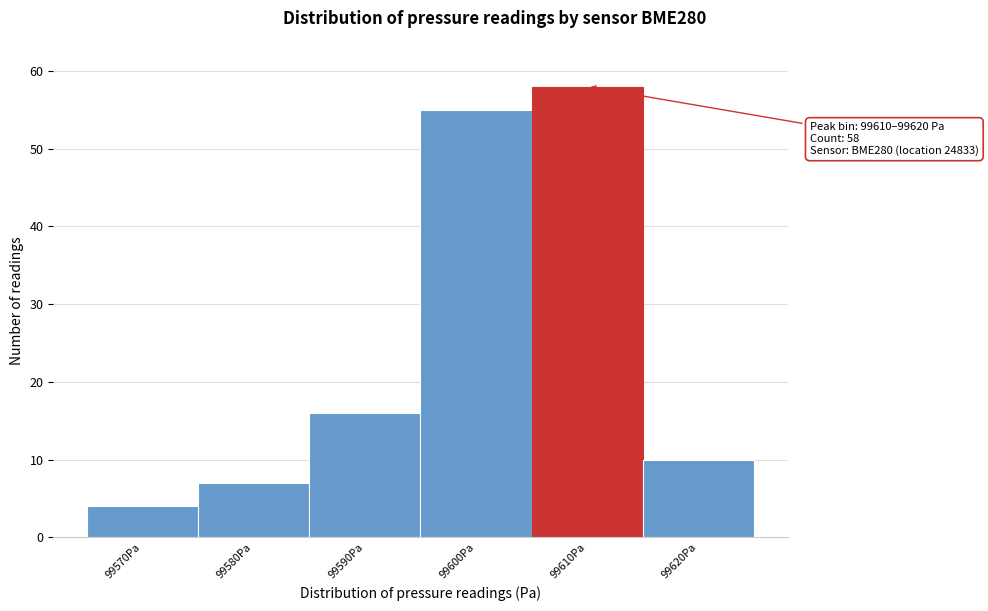

Reading left to right, what are all the values shown in this chart?

4	7	16	55	58	10